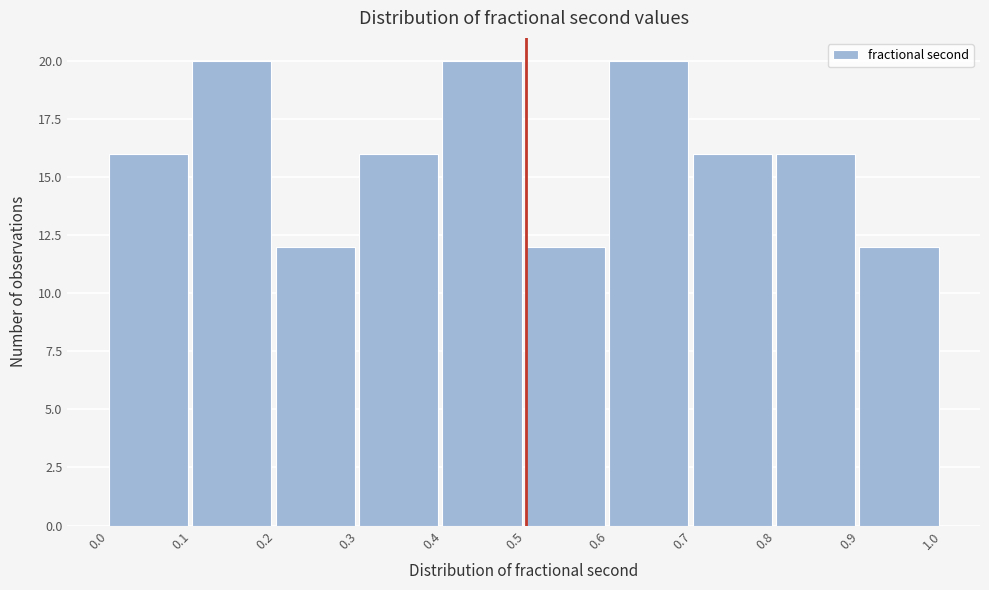

Reading left to right, transcribe this chart: for each bar, give the range it covers on the x-axis and its height. The values are not printed on the chart, so give them approximately, as read against the axis.

0.0 to 0.1: 16
0.1 to 0.2: 20
0.2 to 0.3: 12
0.3 to 0.4: 16
0.4 to 0.5: 20
0.5 to 0.6: 12
0.6 to 0.7: 20
0.7 to 0.8: 16
0.8 to 0.9: 16
0.9 to 1.0: 12